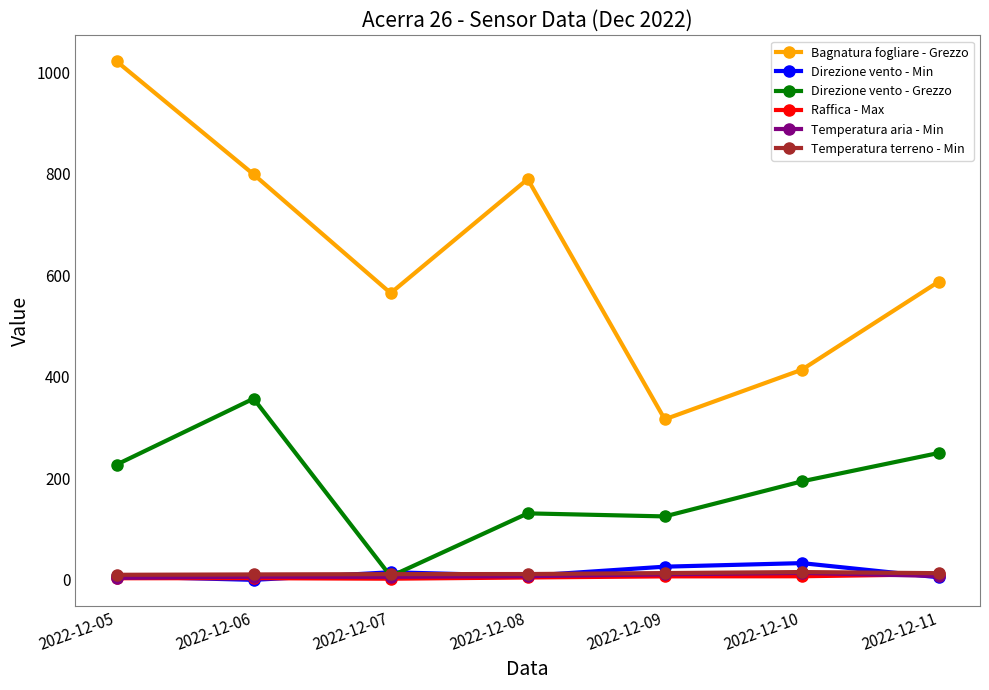

True or false: Raffica - Max has more than 0 interior local peaks.

True